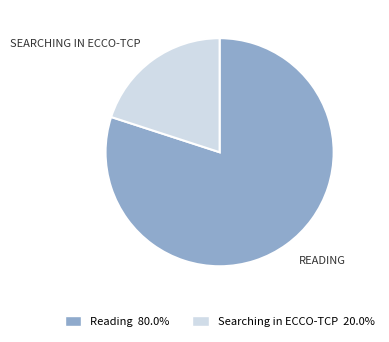

Is there any slice that represents more than half of the pie?

Yes